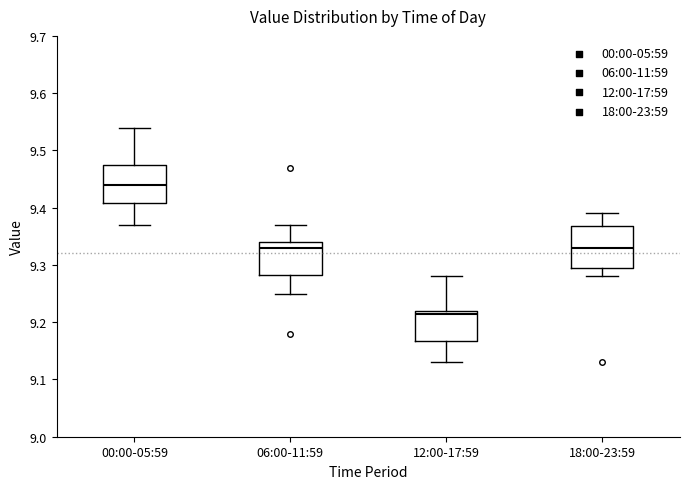

Reading left to right, read every box against the y-axis: the position of its median line, the range the box covers, and the ends of its whiskers. The values are not printed on the chart, so give them approximately, as read against the axis.

00:00-05:59: median 9.44, box 9.41 to 9.48, whiskers 9.37 to 9.54
06:00-11:59: median 9.33, box 9.28 to 9.34, whiskers 9.25 to 9.37
12:00-17:59: median 9.22 (just below the box's upper edge), box 9.17 to 9.22, whiskers 9.13 to 9.28
18:00-23:59: median 9.33, box 9.30 to 9.37, whiskers 9.28 to 9.39